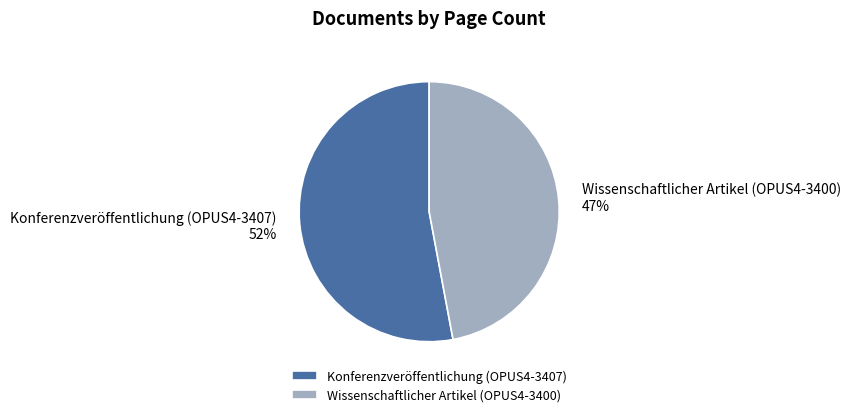

Does Wissenschaftlicher Artikel (OPUS4-3400) account for over 50% of the chart?

No